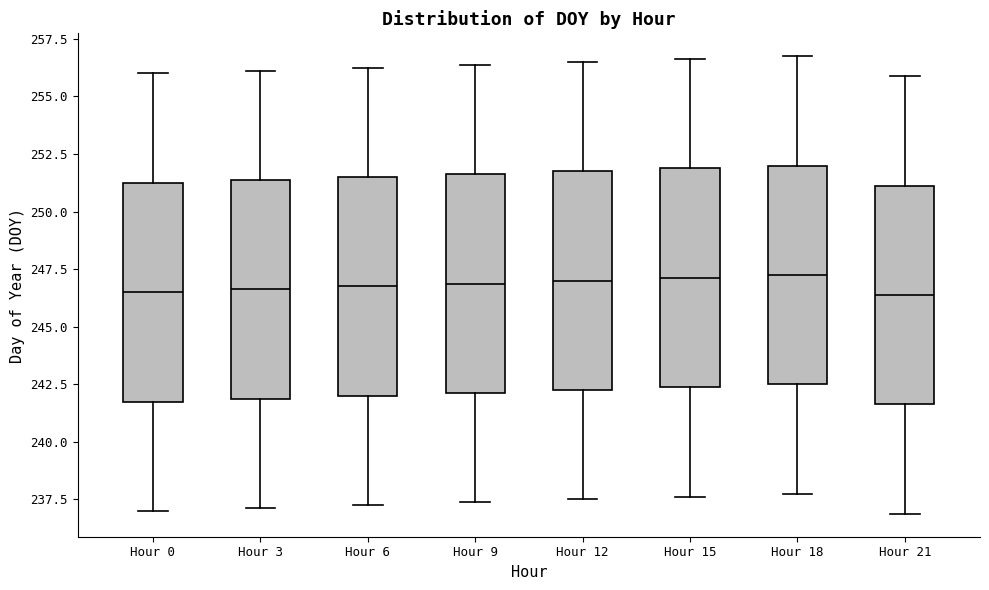

Reading left to right, read every box against the y-axis: the position of its median line, the range the box covers, and the ends of its whiskers. The values are not printed on the chart, so give them approximately, as read against the axis.

Hour 0: median 246.5, box 242.0 to 251.5, whiskers 237.0 to 256.0
Hour 3: median 246.5, box 242.0 to 251.5, whiskers 237.0 to 256.0
Hour 6: median 247.0, box 242.0 to 251.5, whiskers 237.5 to 256.5
Hour 9: median 247.0, box 242.0 to 251.5, whiskers 237.5 to 256.5
Hour 12: median 247.0, box 242.5 to 252.0, whiskers 237.5 to 256.5
Hour 15: median 247.0, box 242.5 to 252.0, whiskers 237.5 to 256.5
Hour 18: median 247.5, box 242.5 to 252.0, whiskers 238.0 to 257.0
Hour 21: median 246.5, box 241.5 to 251.0, whiskers 237.0 to 256.0